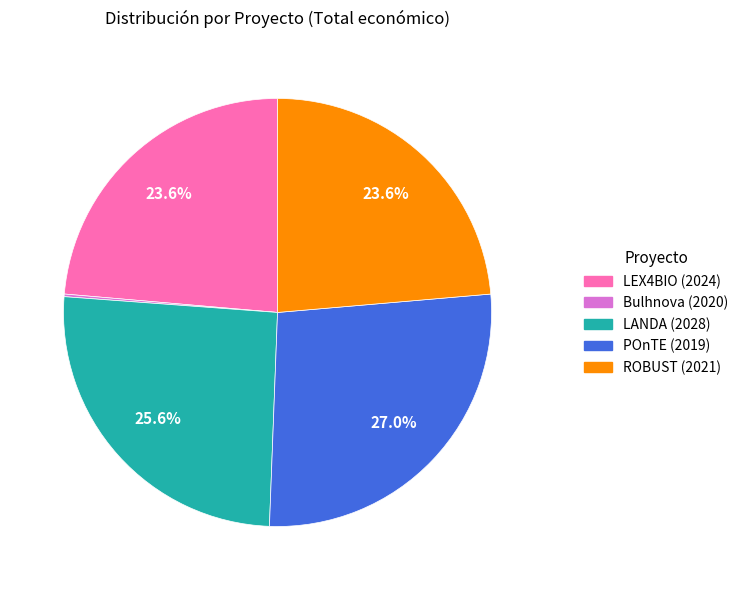

Is there a majority slice in this chart?

No